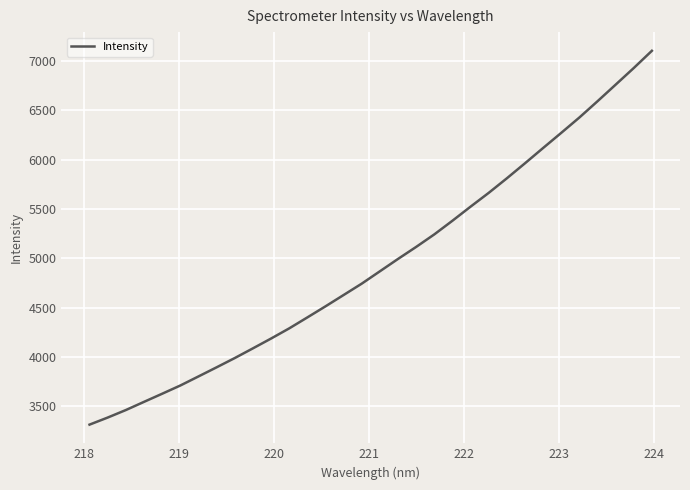

What is the greatest value displayed?

7103.9